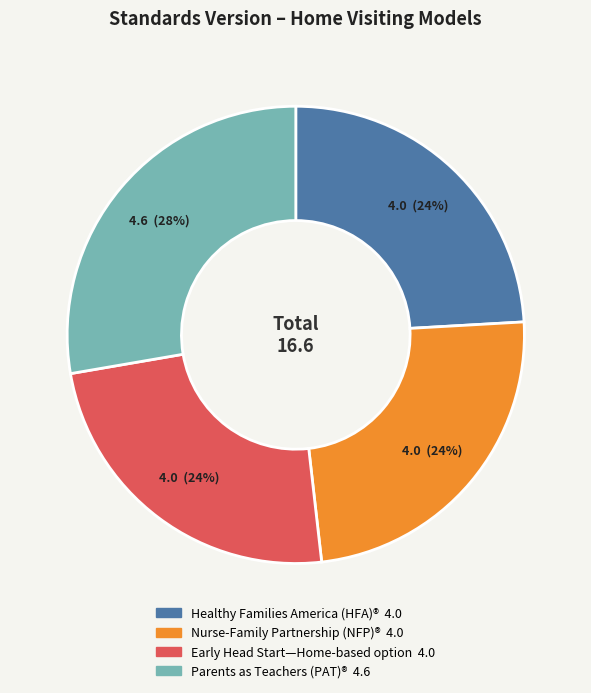

To the nearest percent, what is the difference between the largest and smallest slice percentages?

4%